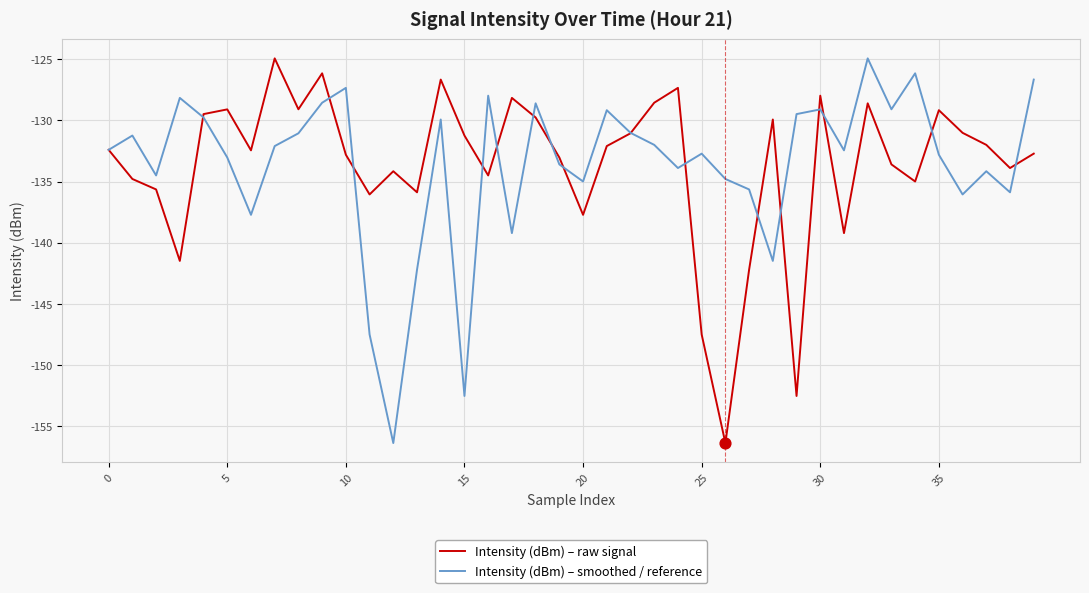

What is the smallest value displayed?

-156.4